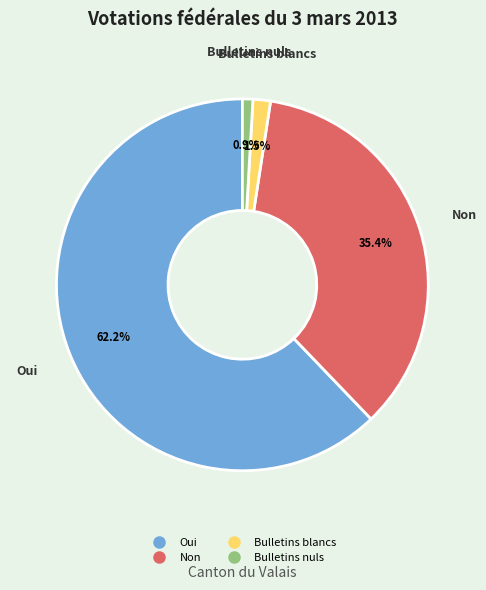

The Bulletins nuls slice represents 1% of the pie. True or false?

True